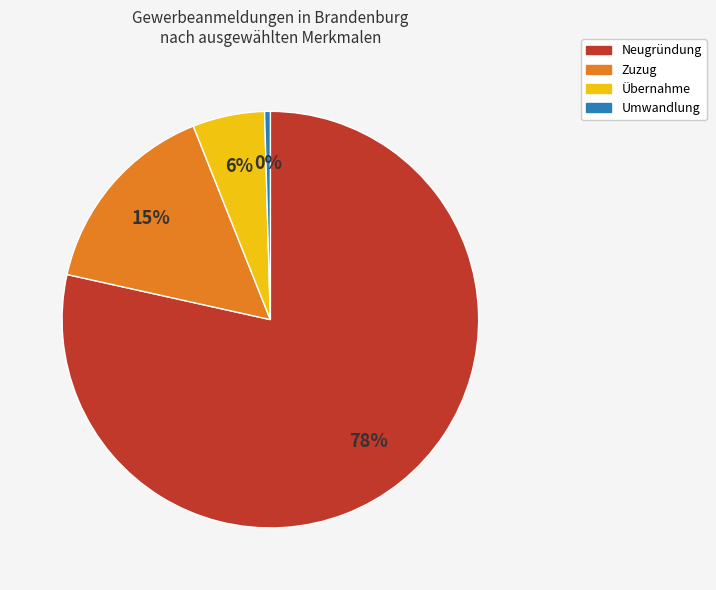

True or false: Übernahme accounts for 1% of the total.

False